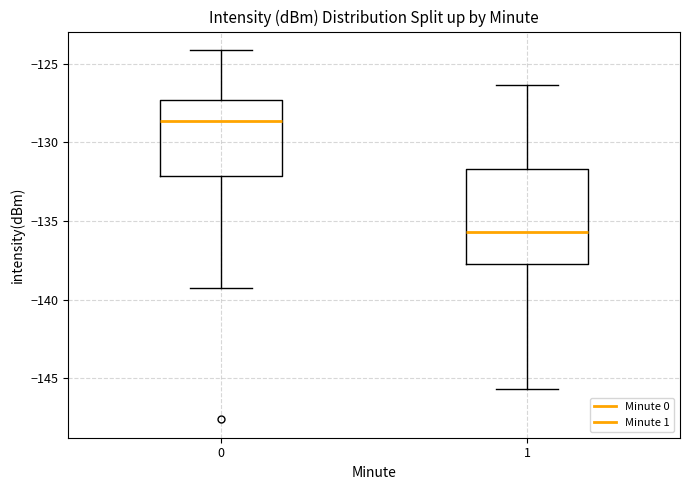

Reading left to right, transcribe this box plot: for each box, give where its median line is, the range the box spans, and where its two whiskers end, as read against the y-axis. The values are not printed on the chart, so give them approximately, as read against the axis.

0: median -128.5, box -132.0 to -127.5, whiskers -139.5 to -124.0
1: median -135.5, box -137.5 to -131.5, whiskers -145.5 to -126.5